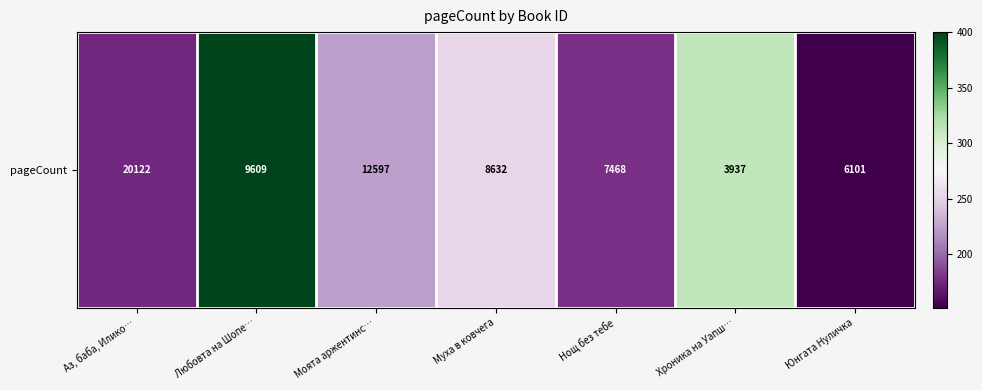

At which category does the chart reach its minimum across all series?

Юнгата Нуличка